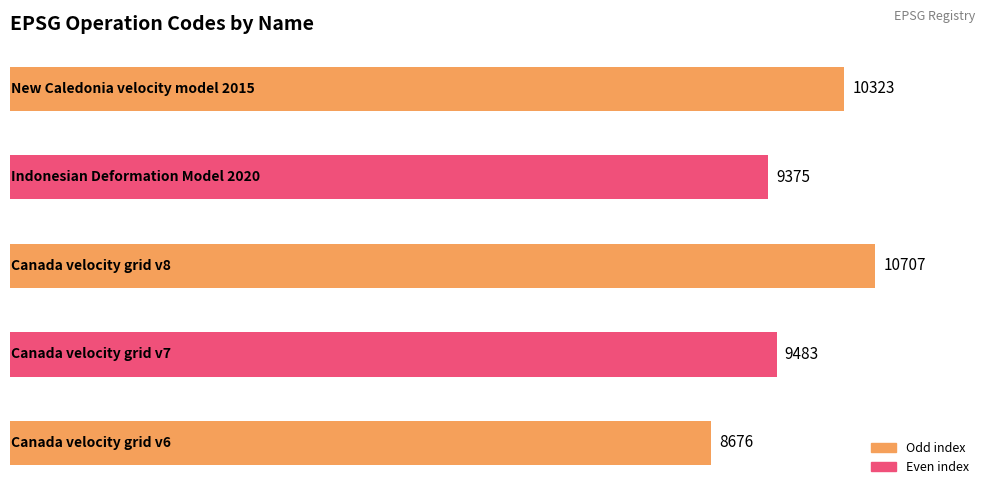

What is the minimum value shown in the chart?

8676